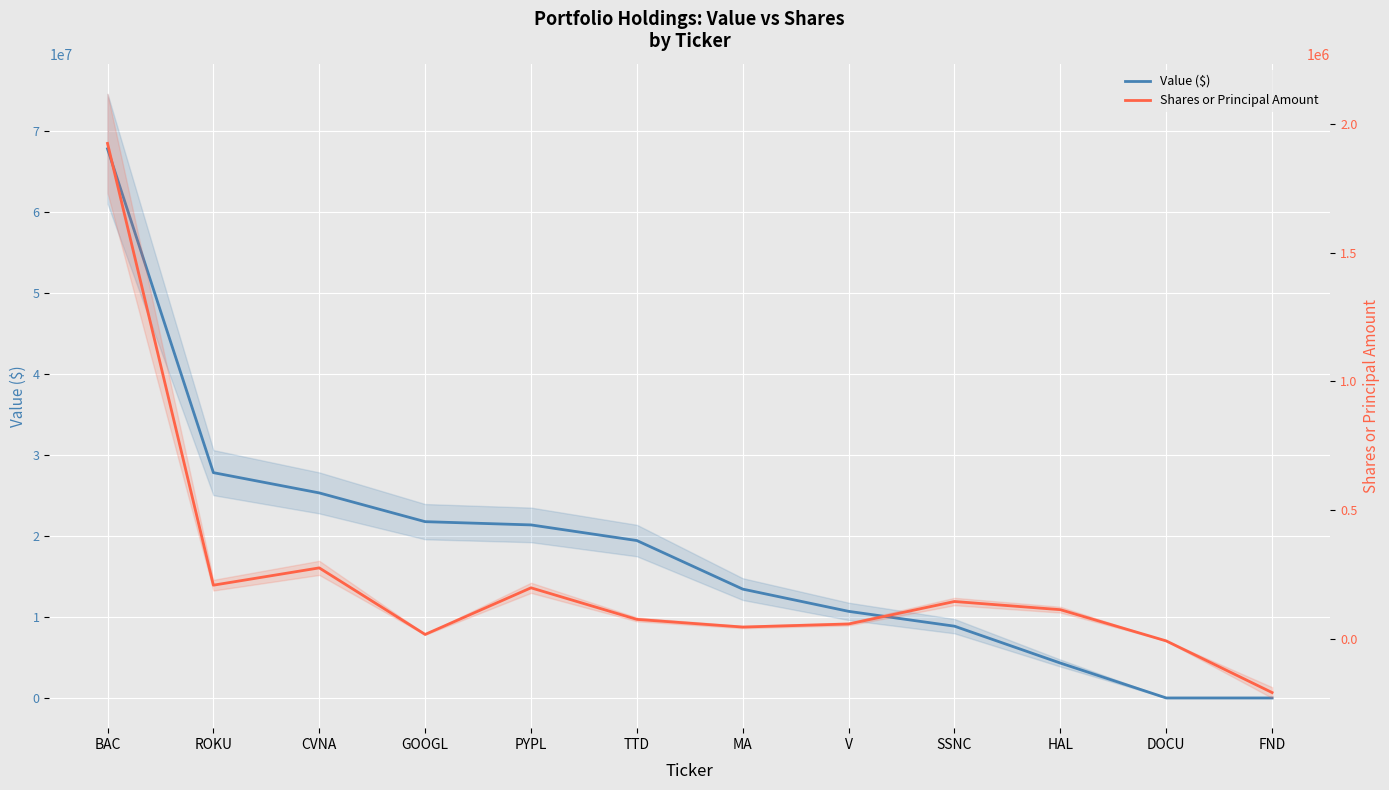

What is the difference between the highest and lowest values at SSNC?

8716686